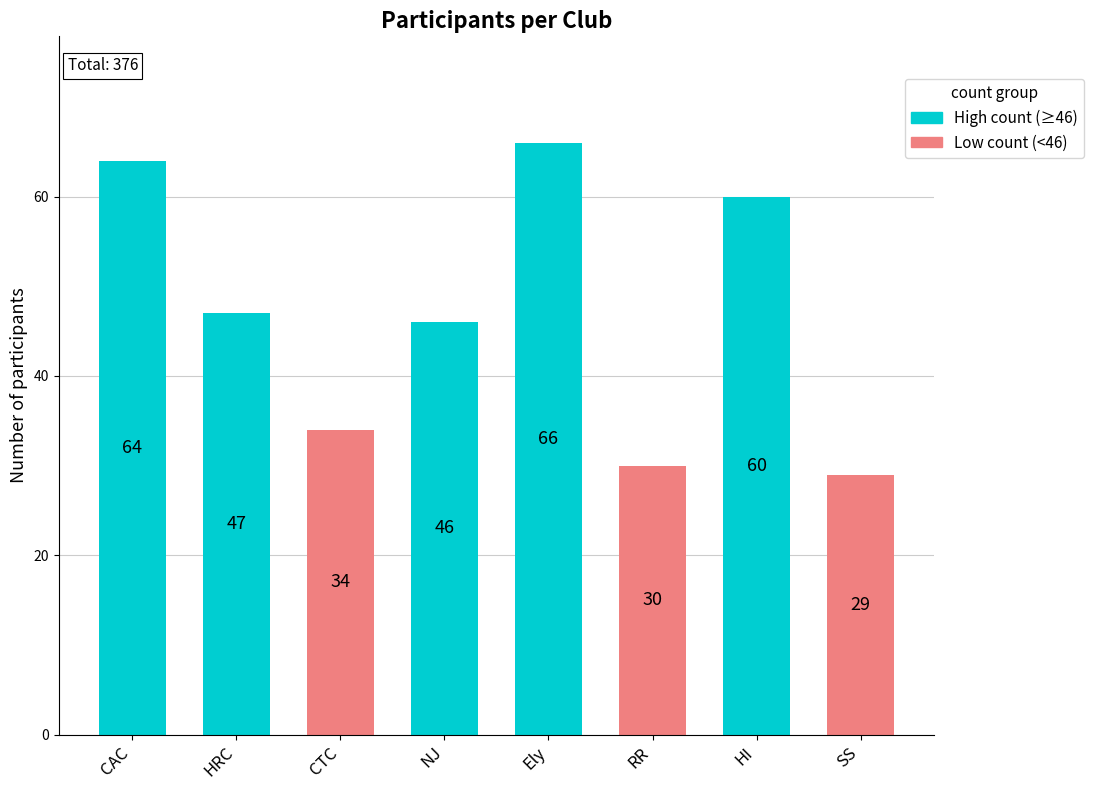

Rank the categories by value from lowest to highest.

SS, RR, CTC, NJ, HRC, HI, CAC, Ely